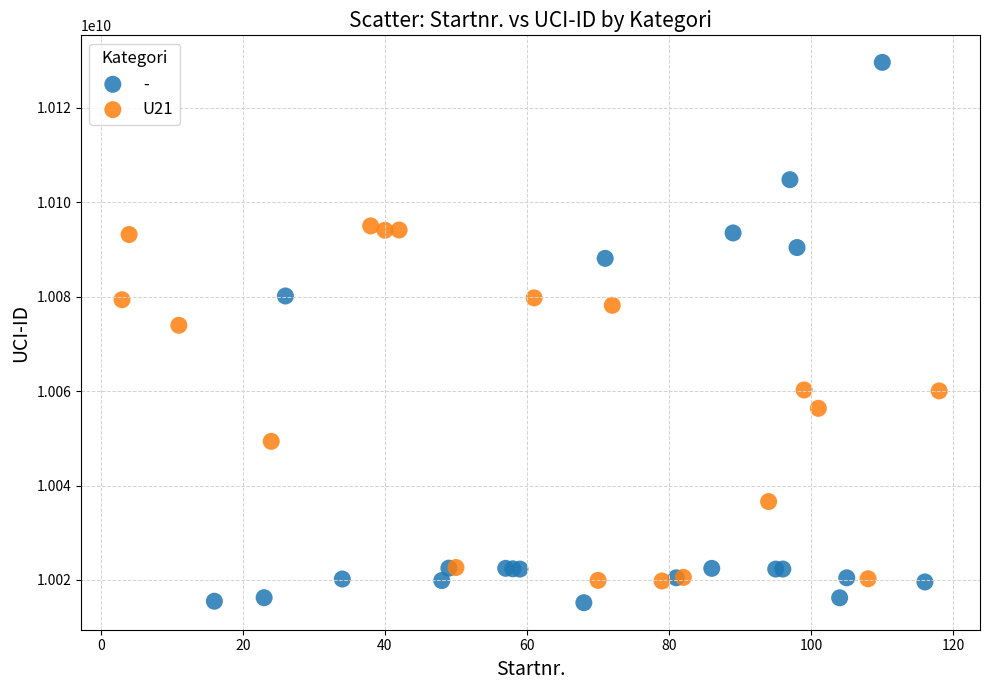

Which series has the largest Y range (max minus min)?

-